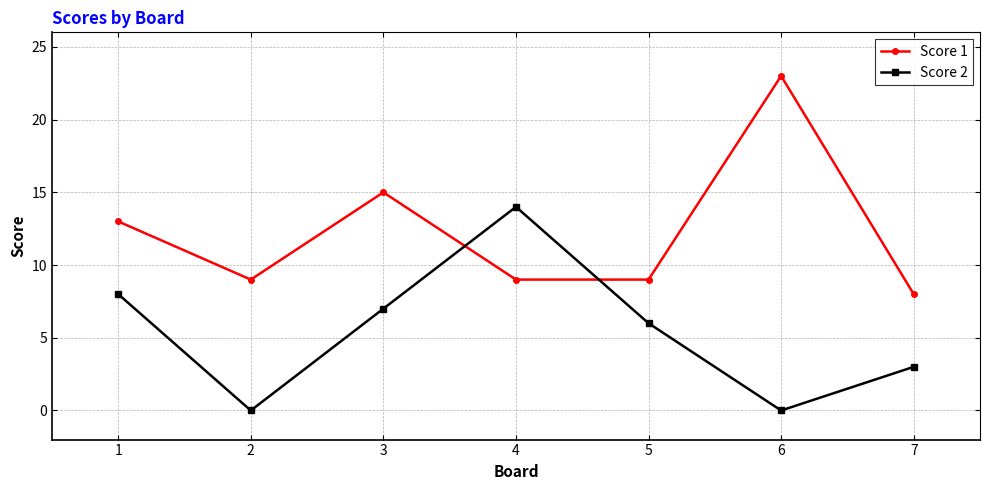

List the series in order of their overall mean, highest first.

Score 1, Score 2